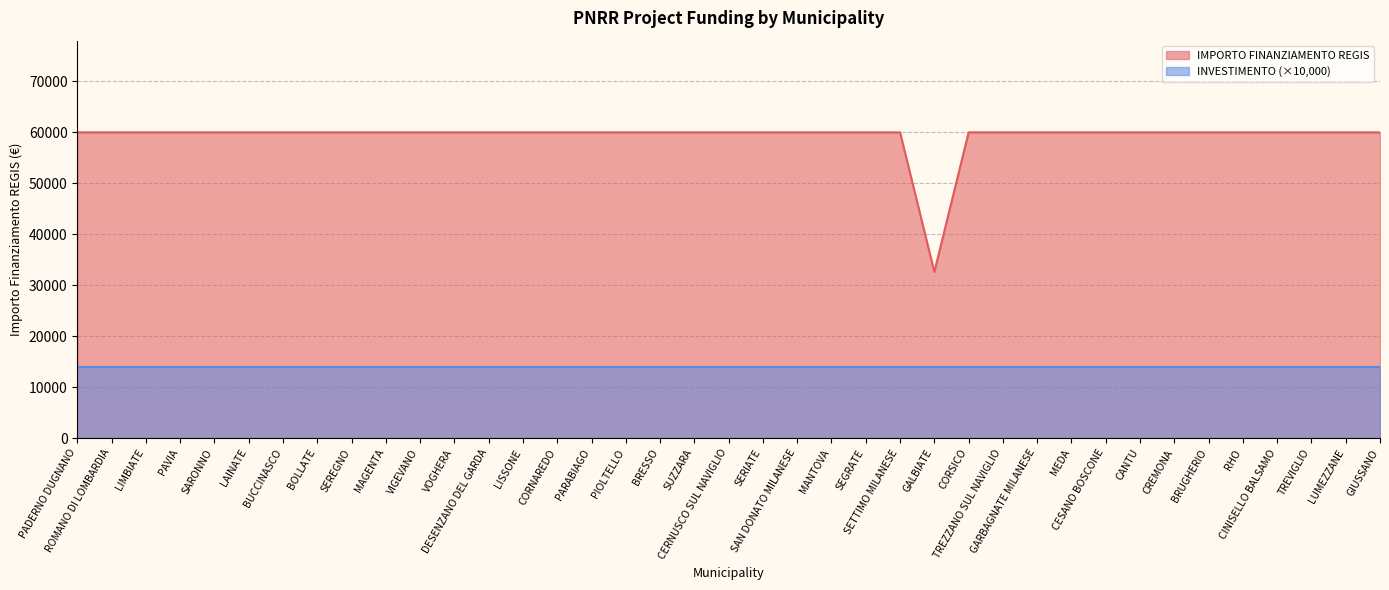

Rank the categories by value from lowest to highest.

GALBIATE, PADERNO DUGNANO, ROMANO DI LOMBARDIA, LIMBIATE, PAVIA, SARONNO, LAINATE, BUCCINASCO, BOLLATE, SEREGNO, MAGENTA, VIGEVANO, VOGHERA, DESENZANO DEL GARDA, LISSONE, CORNAREDO, PARABIAGO, PIOLTELLO, BRESSO, SUZZARA, CERNUSCO SUL NAVIGLIO, SERIATE, SAN DONATO MILANESE, MANTOVA, SEGRATE, SETTIMO MILANESE, CORSICO, TREZZANO SUL NAVIGLIO, GARBAGNATE MILANESE, MEDA, CESANO BOSCONE, CANTU, CREMONA, BRUGHERIO, RHO, CINISELLO BALSAMO, TREVIGLIO, LUMEZZANE, GIUSSANO